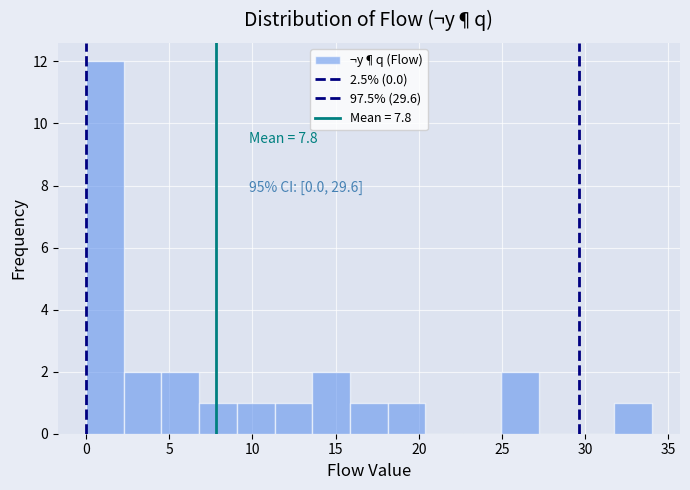

Which range on the x-axis has the tallest bar?

0.0 to 2.5